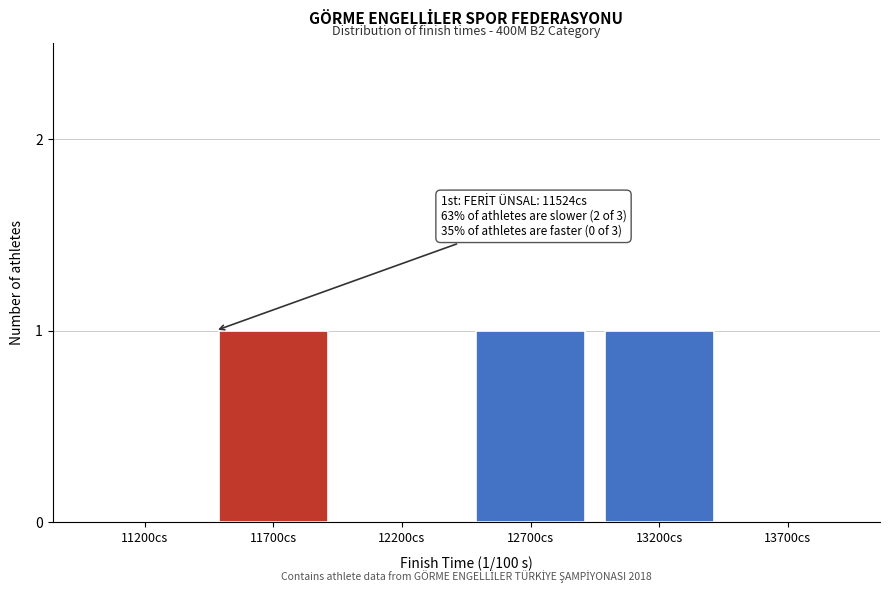

Reading left to right, extract all data points from this chart.

11200cs=0	11700cs=1	12200cs=0	12700cs=1	13200cs=1	13700cs=0